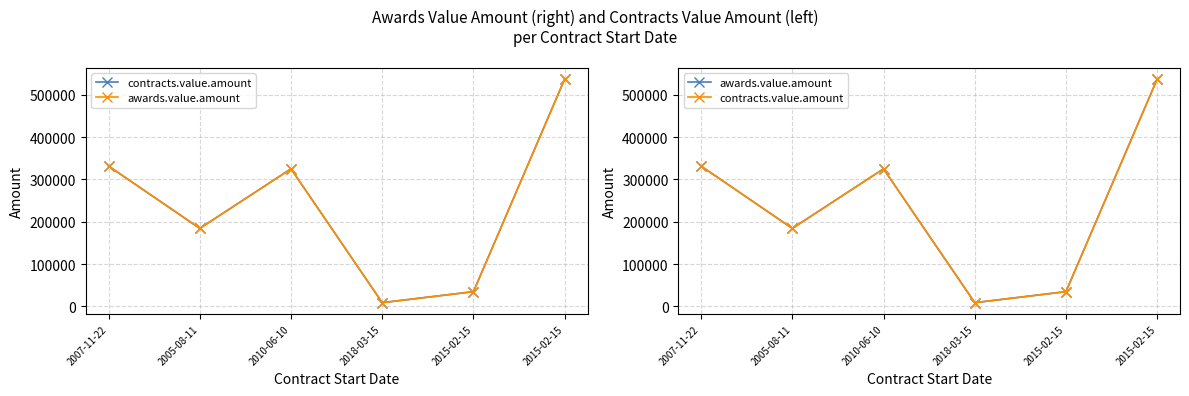

What are all the series names shown in the legend?

contracts.value.amount, awards.value.amount